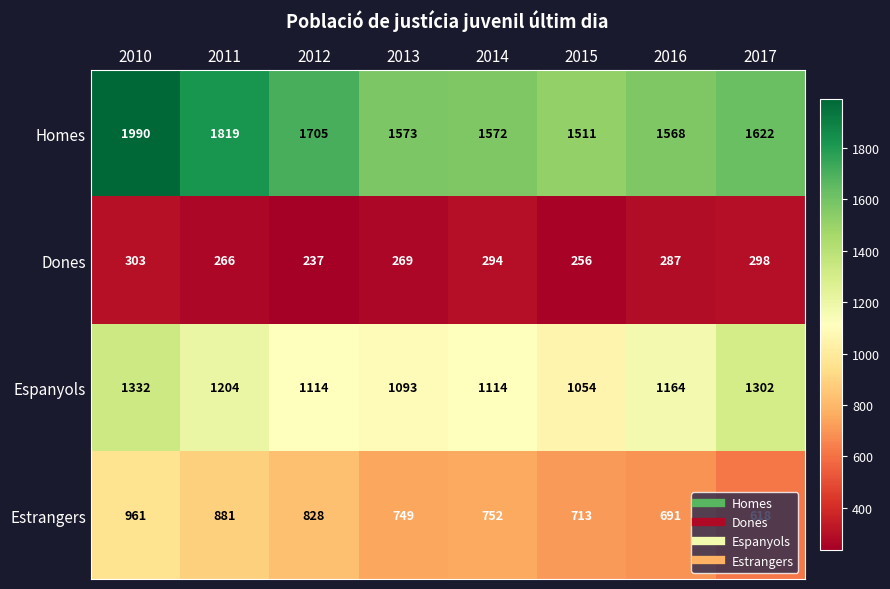

The Dones series shows 294 at 2014. True or false?

True